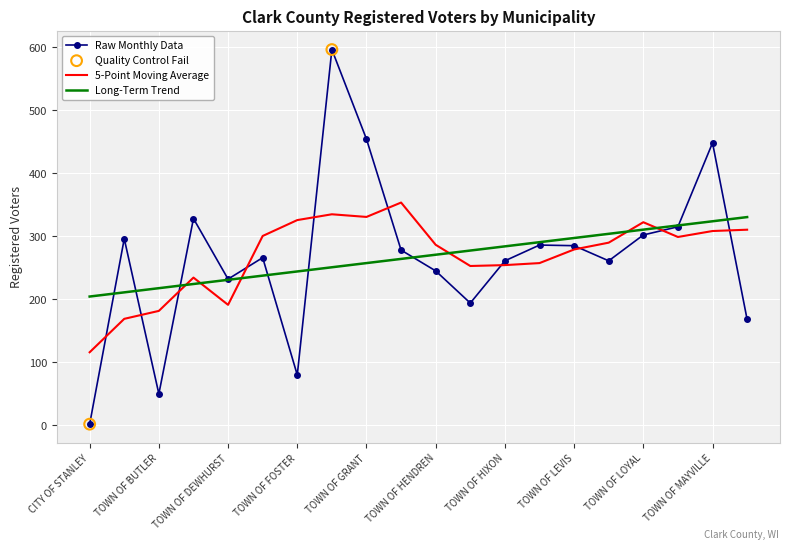

Which series has the widest spread of values?

Raw Monthly Data